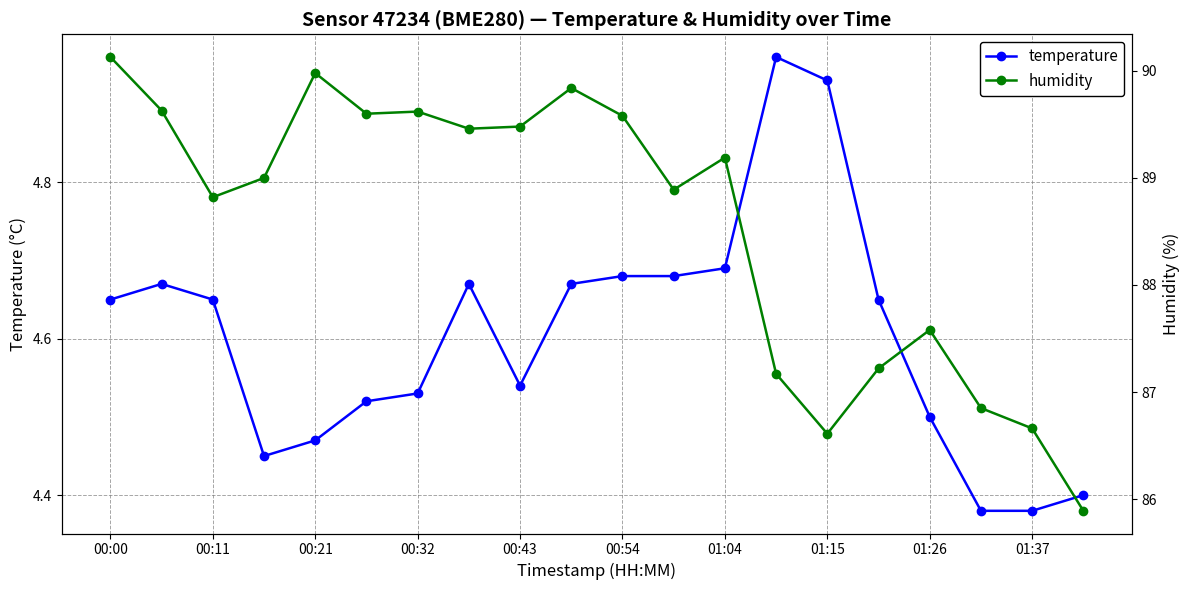

True or false: temperature has a value of 1.4 at 00:54.

False